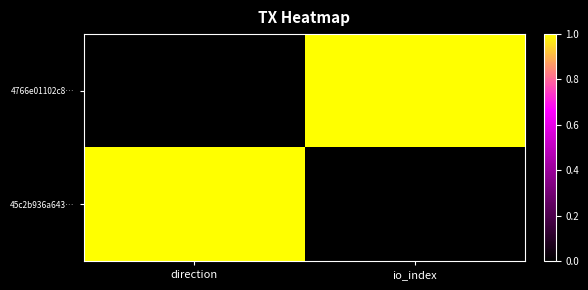

At which category is the sum across all series the highest?

direction